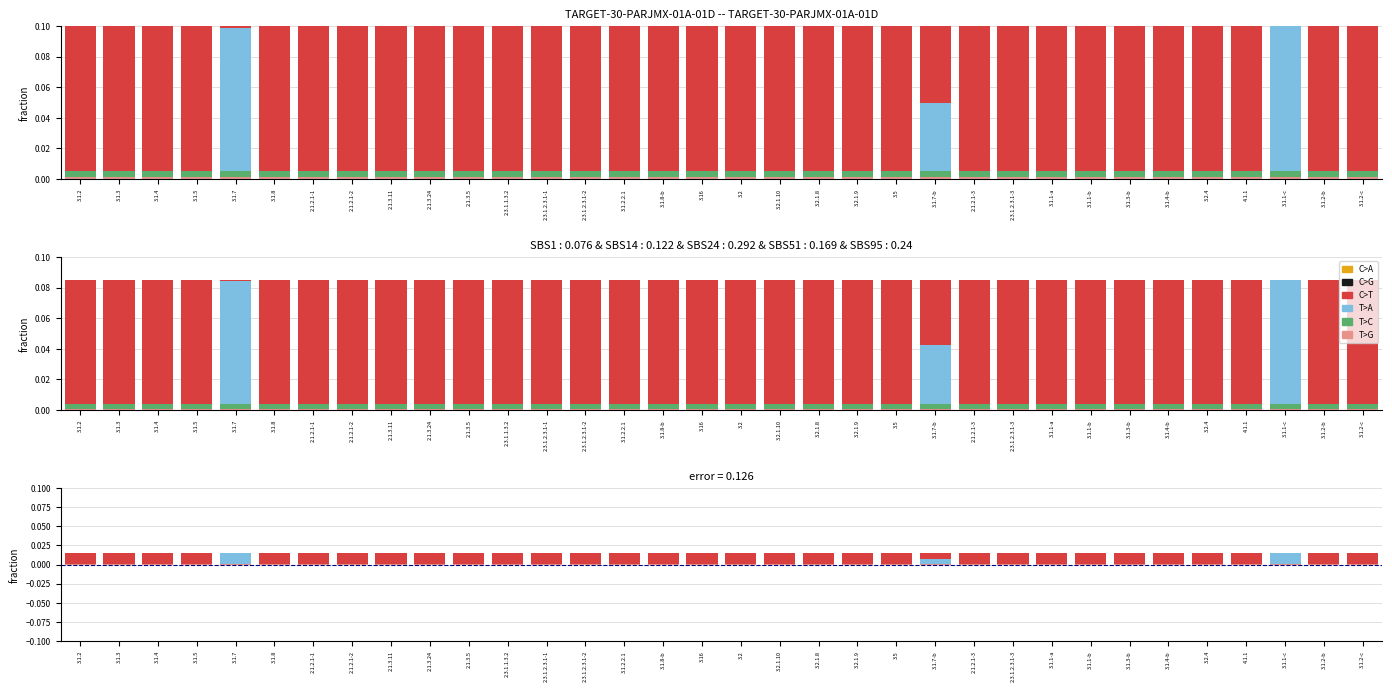

At which category is the sum across all series the highest?

3.1.7